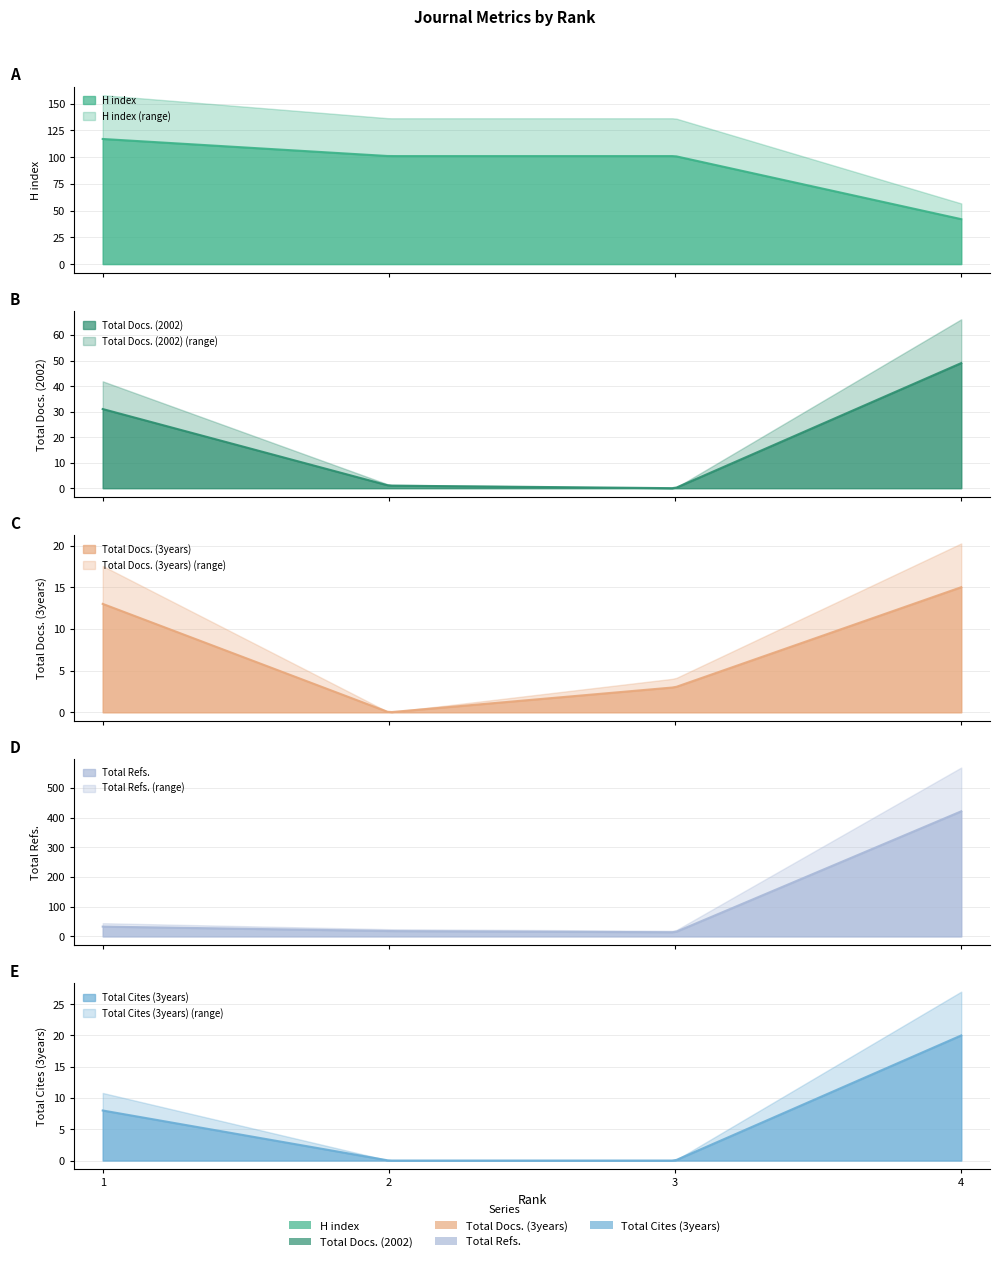

Reading left to right, what are all the values shown in this chart?

H index: 1=117	2=101	3=101	4=42
Total Docs. (2002): 1=31	2=1	3=0	4=49
Total Docs. (3years): 1=13	2=0	3=3	4=15
Total Refs.: 1=33	2=18	3=14	4=421
Total Cites (3years): 1=8	2=0	3=0	4=20